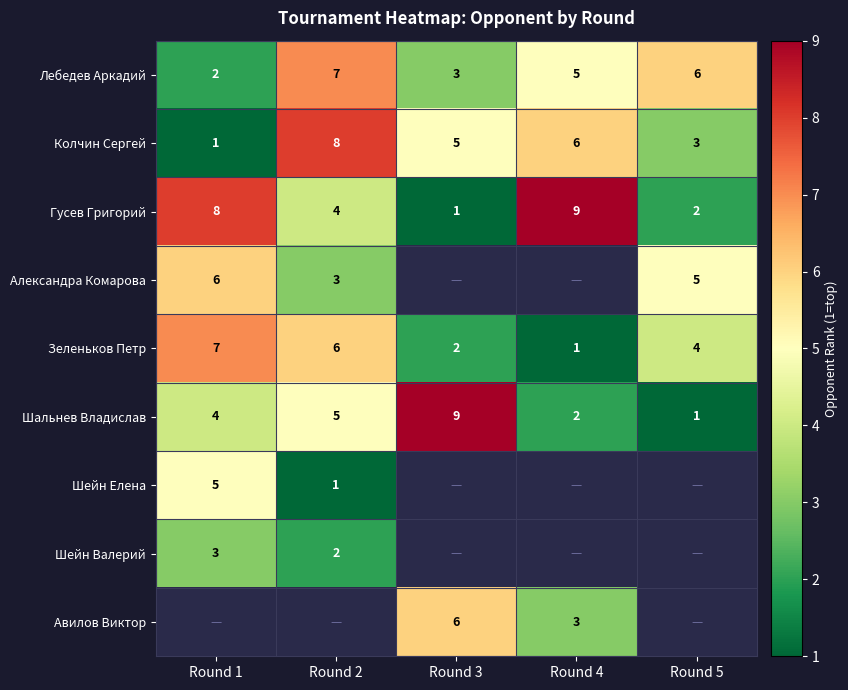

At which label does Колчин Сергей reach its peak?

Round 2